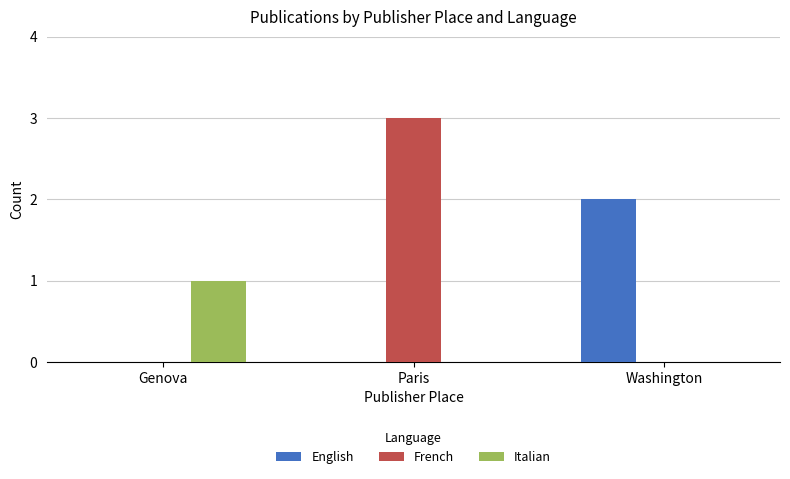

Count the number of categories in the chart.

3